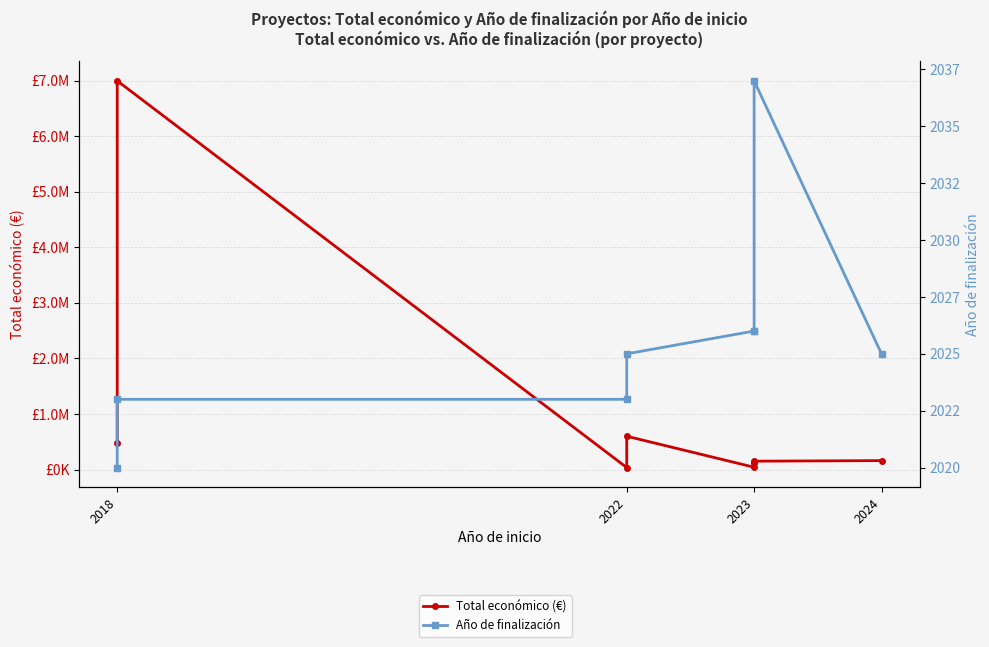

Which series has the largest total across all categories?

Total económico (€)